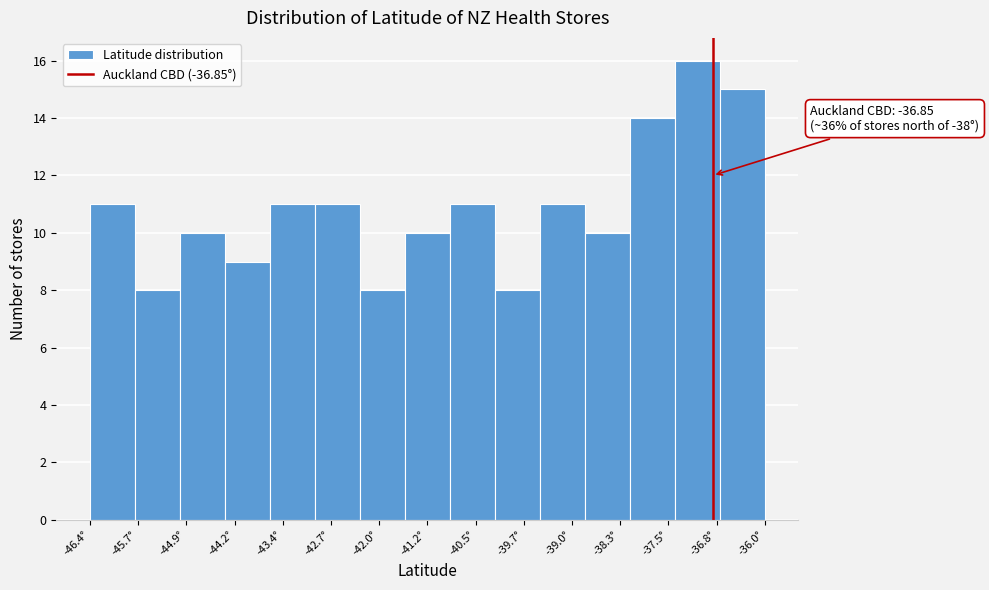

Which range on the x-axis has the tallest bar?

-37.43 to -36.74